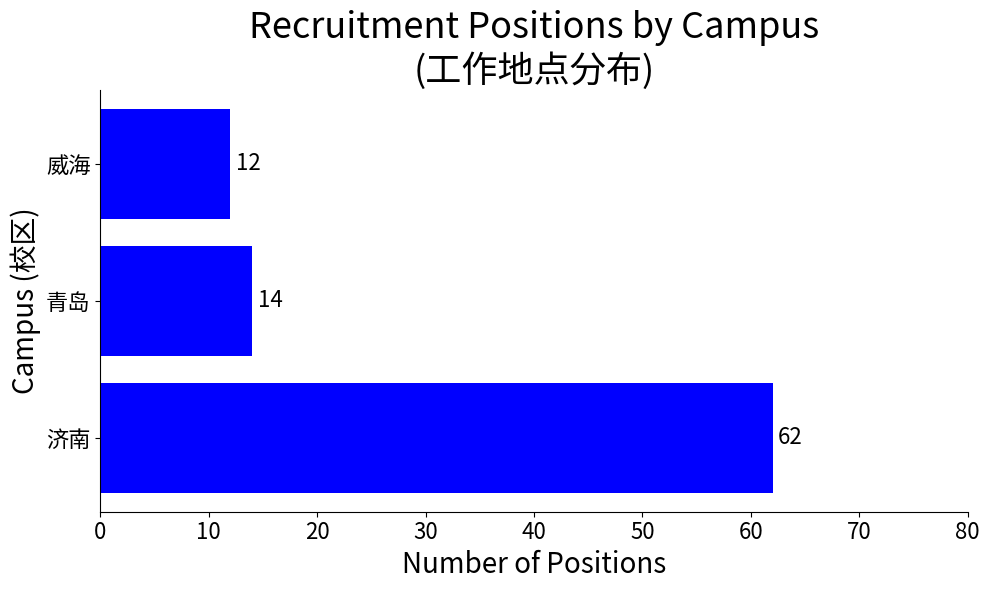

Which has a higher value, 济南 or 青岛?

济南